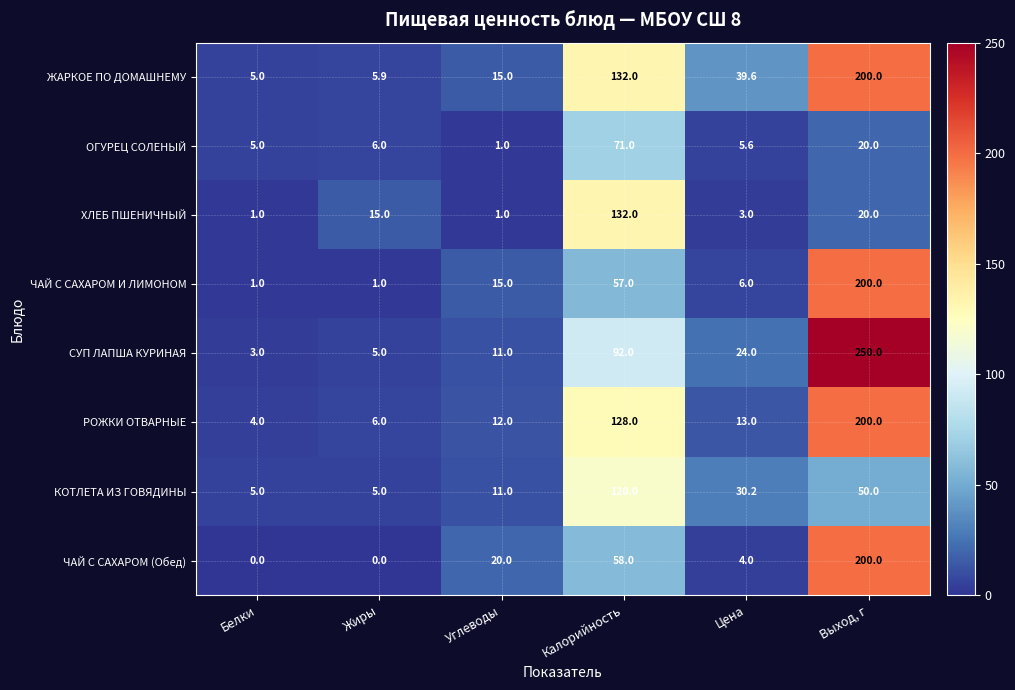

What is the difference between the ЖАРКОЕ ПО ДОМАШНЕМУ values at Выход, г and Жиры?

194.1